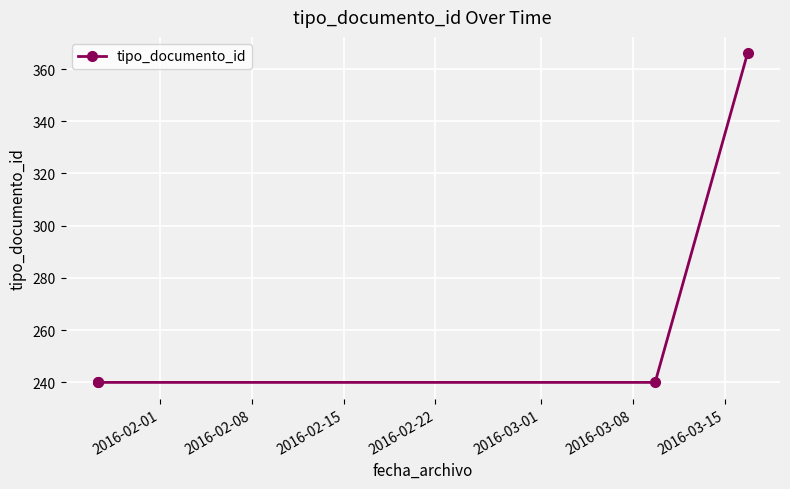

How many categories are shown in the chart?

4